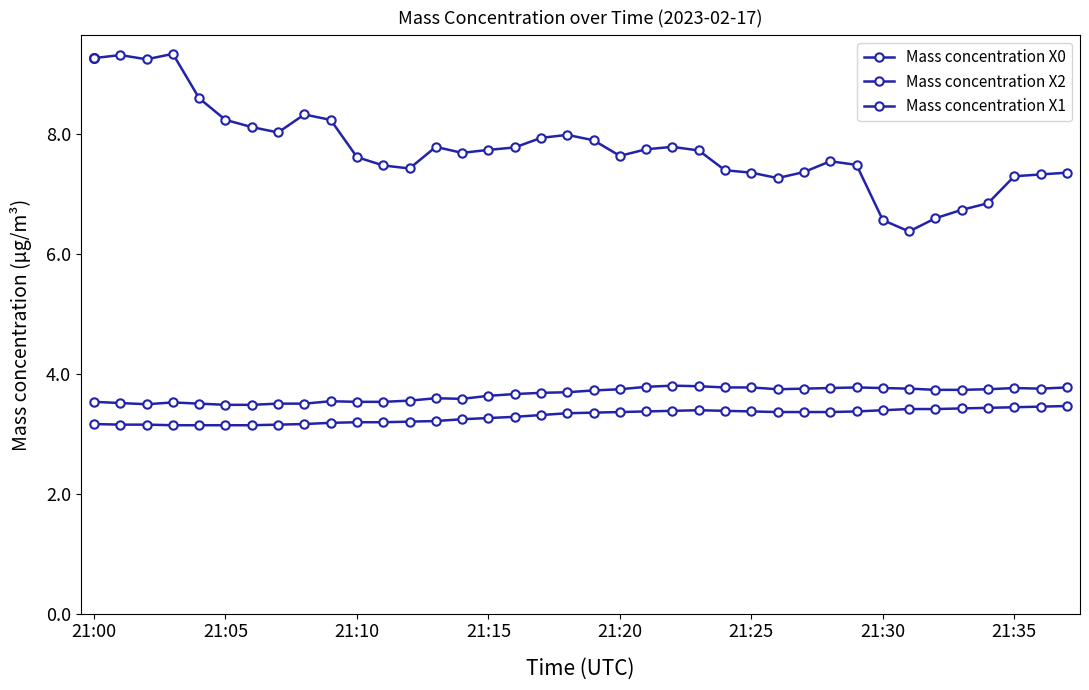

What is the maximum value shown in the chart?

9.3